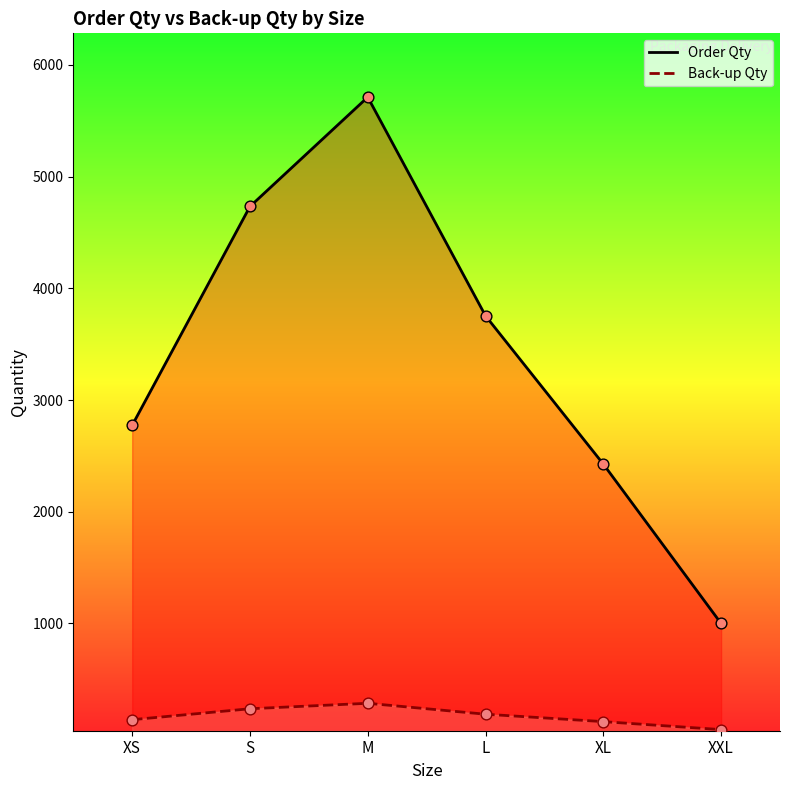

Which series reaches the maximum Y coordinate?

Order Qty